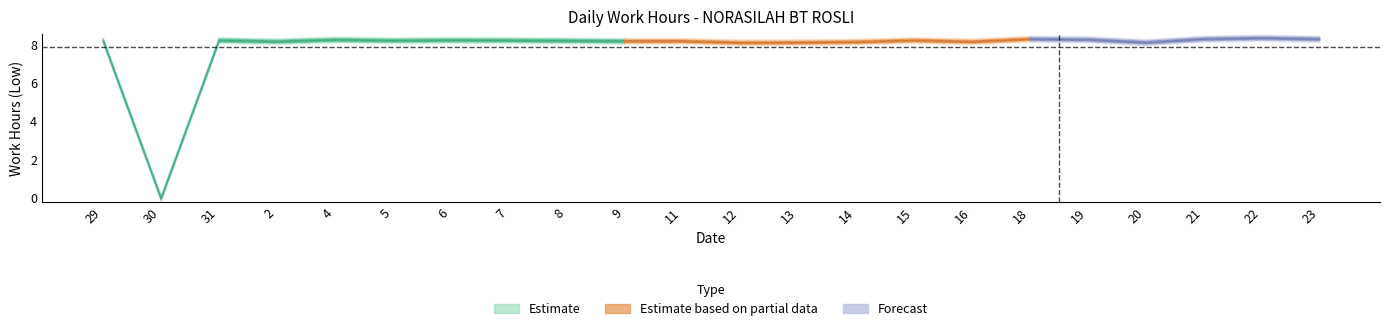

How many points are higher than both their immediate neighbors (excluding endpoints)?

6